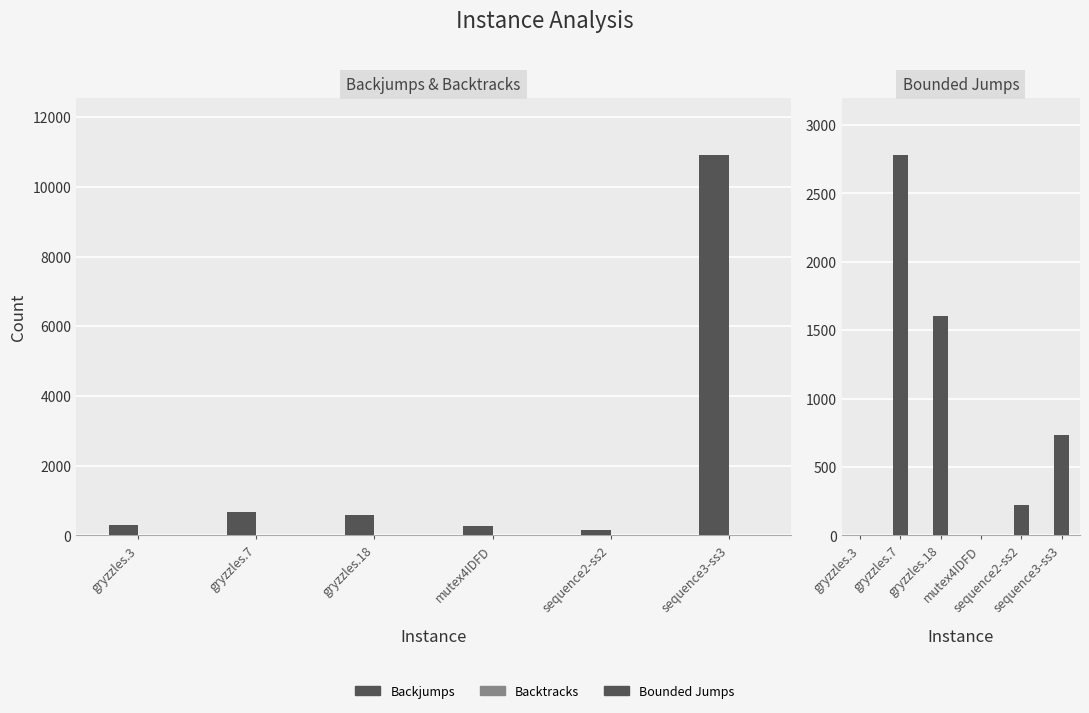

Between gryzzles.3 and sequence2-ss2, which series saw the biggest shift?

Bounded Jumps